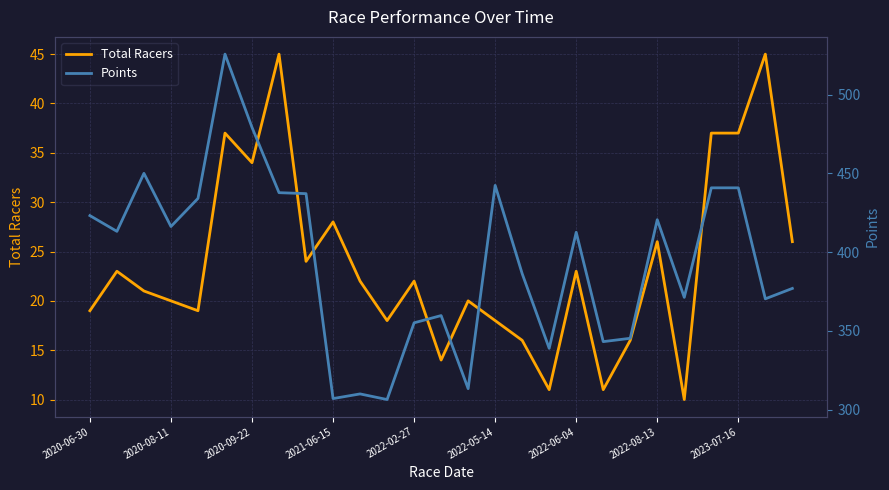

What position from the left is 17?

18